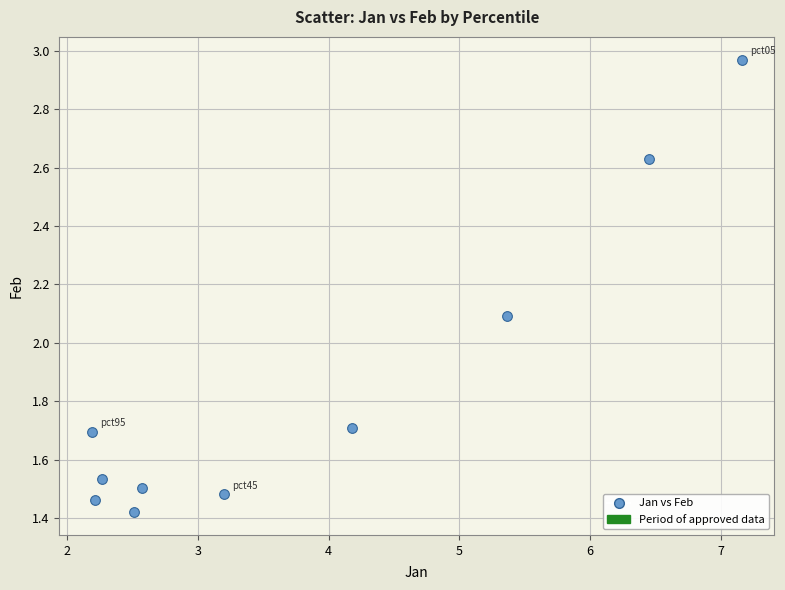

What Y value in the scatter plot is closest to 2?

2.1